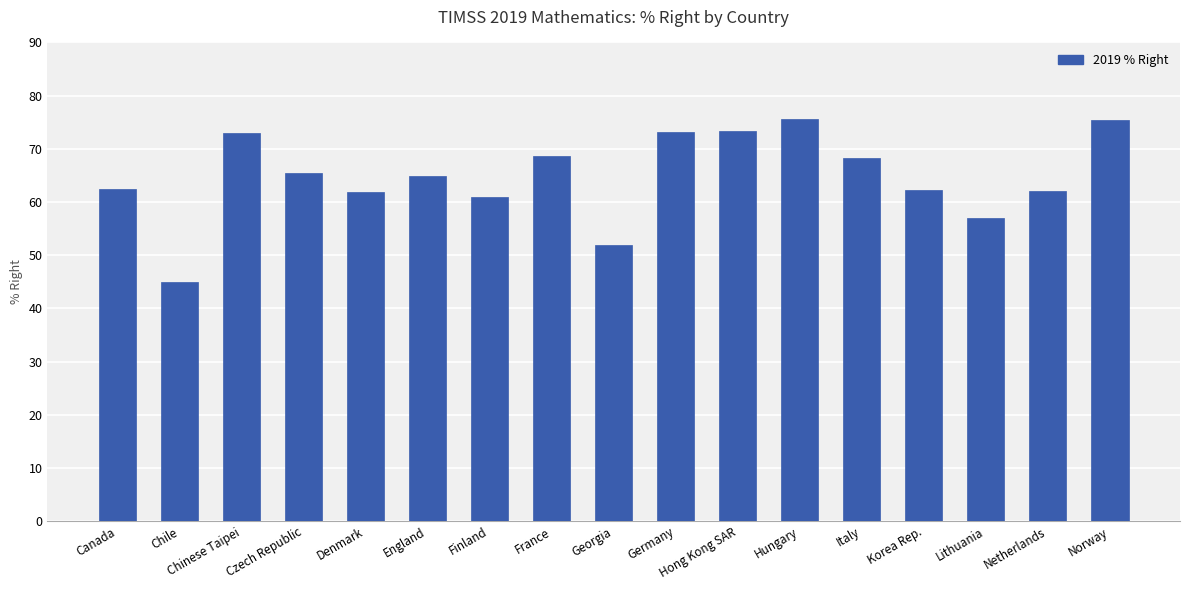

What is the difference between the maximum and minimum values?

30.6